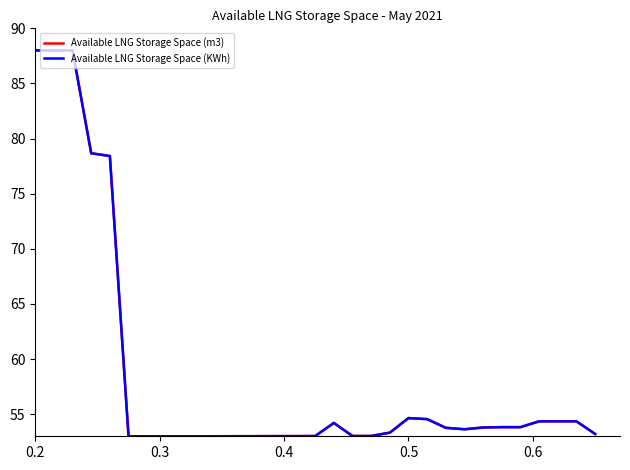

What is the smallest value displayed?

53.0